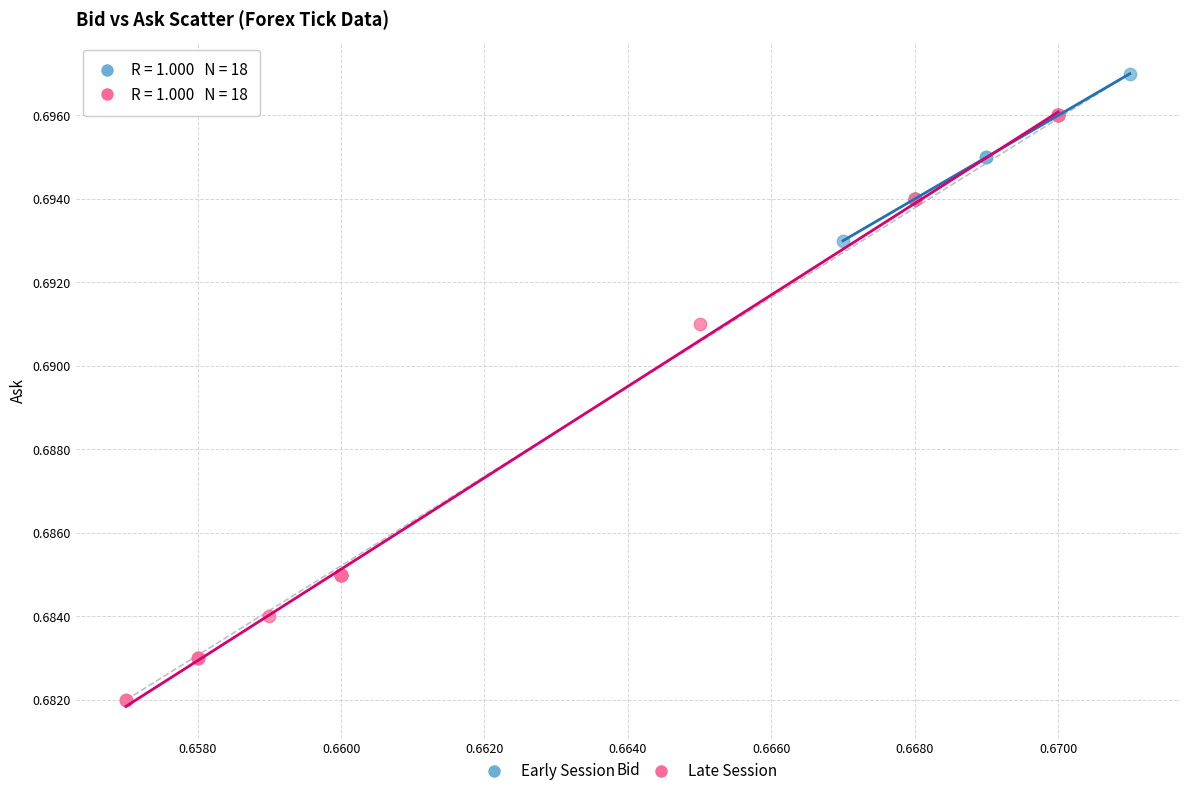

Which series reaches the minimum Y coordinate?

Late Session